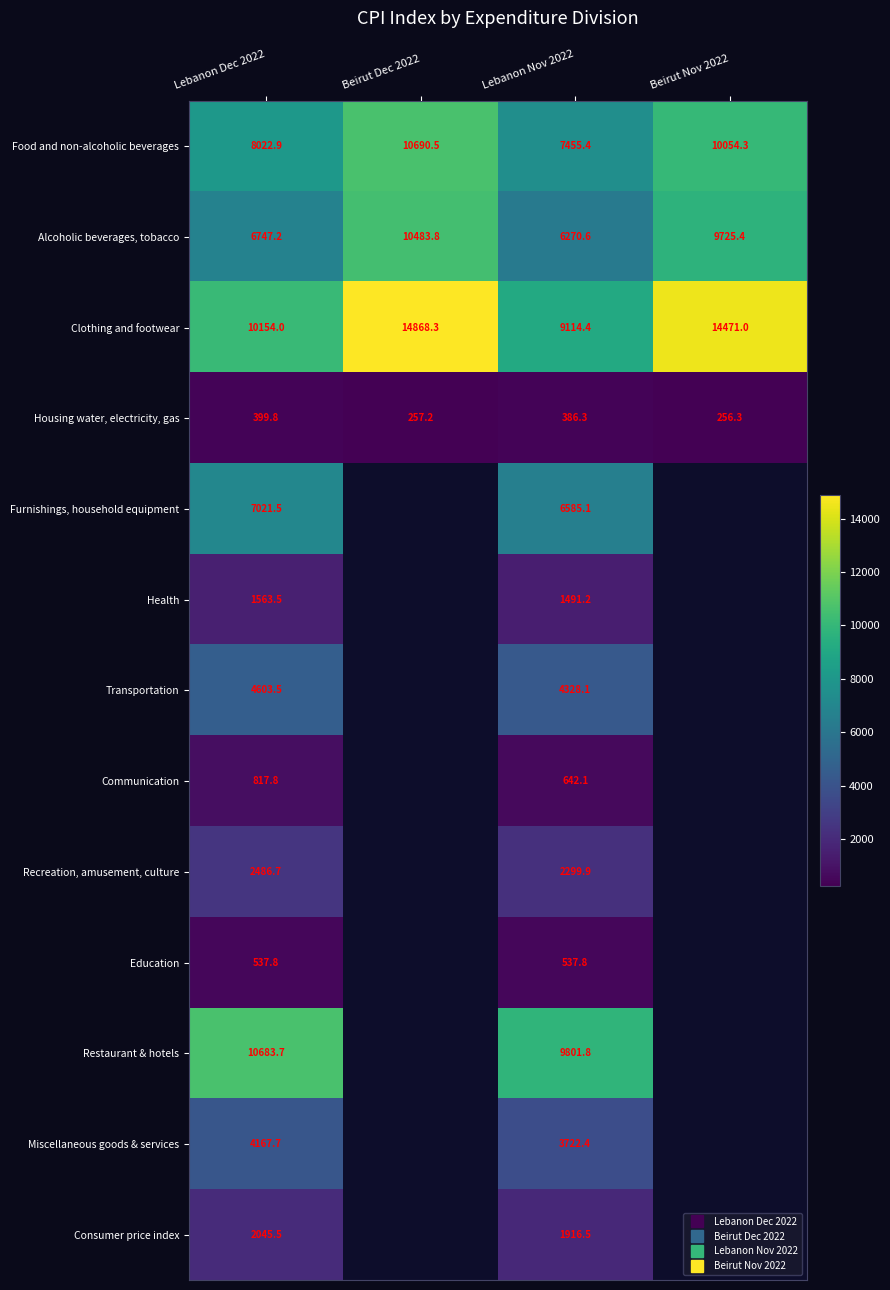

Which category has the highest value in the Furnishings, household equipment series?

Lebanon Dec 2022